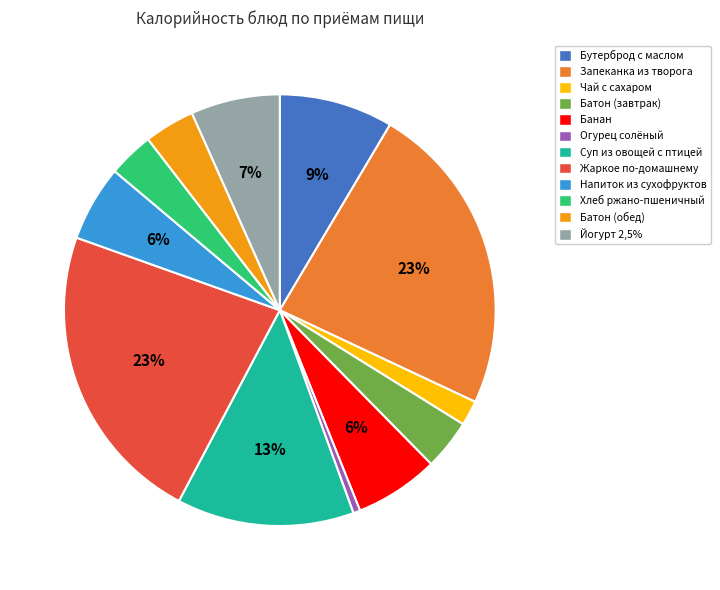

How many slices are in this pie chart?

12